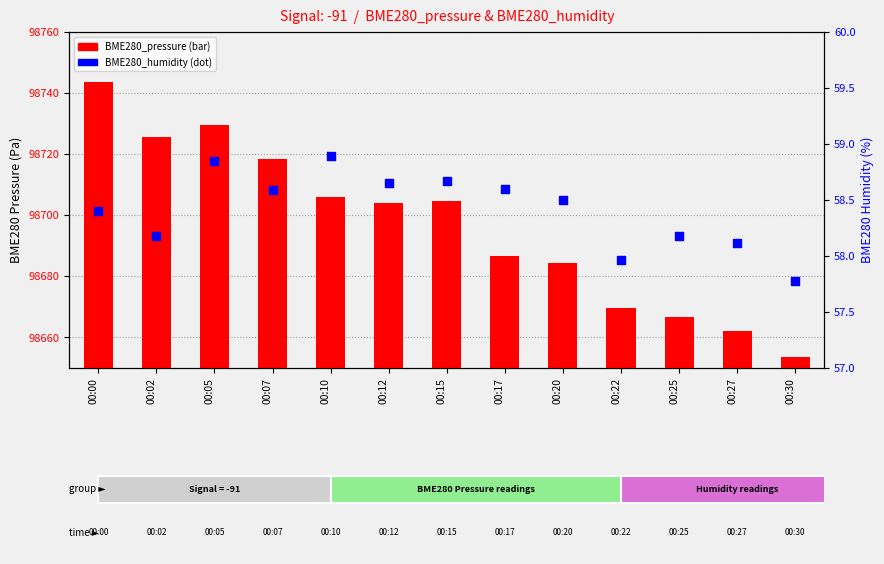

Which series has the largest total across all categories?

BME280_pressure